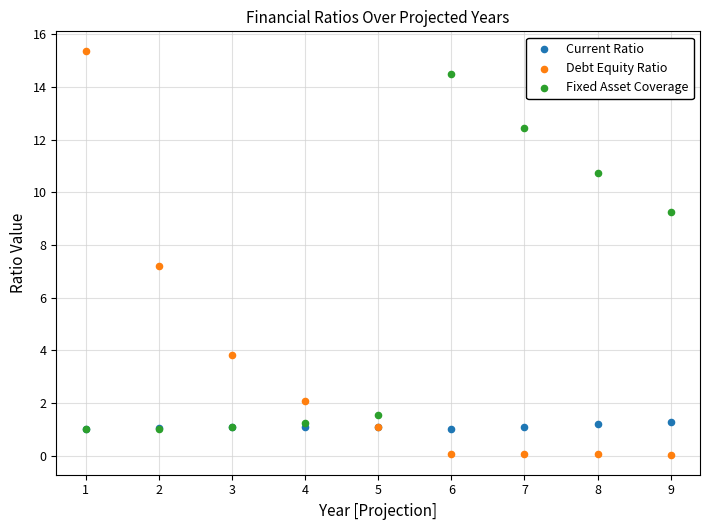

Across all series, what Y value is closest to 7?

7.2